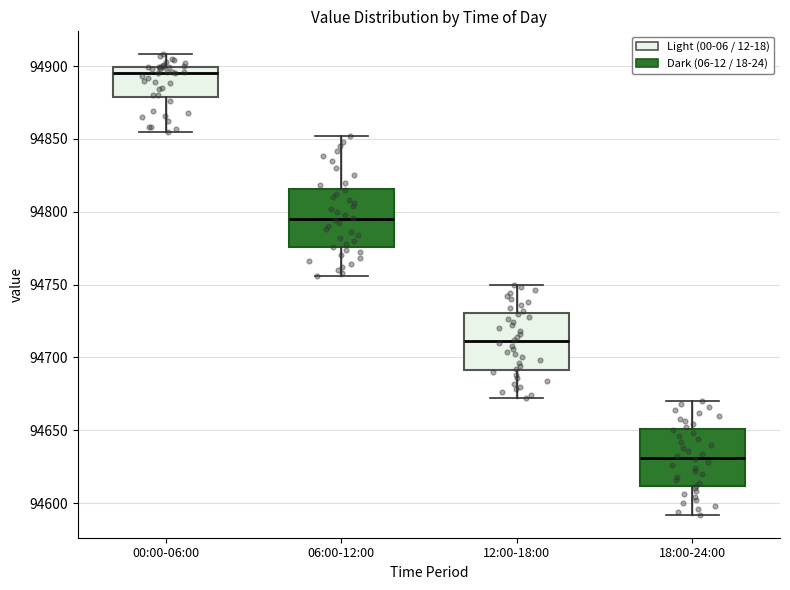

Reading left to right, read every box against the y-axis: the position of its median line, the range the box covers, and the ends of its whiskers. The values are not printed on the chart, so give them approximately, as read against the axis.

00:00-06:00: median 94895, box 94880 to 94900, whiskers 94855 to 94910
06:00-12:00: median 94795, box 94775 to 94815, whiskers 94755 to 94850
12:00-18:00: median 94710, box 94690 to 94730, whiskers 94670 to 94750
18:00-24:00: median 94630, box 94610 to 94650, whiskers 94590 to 94670